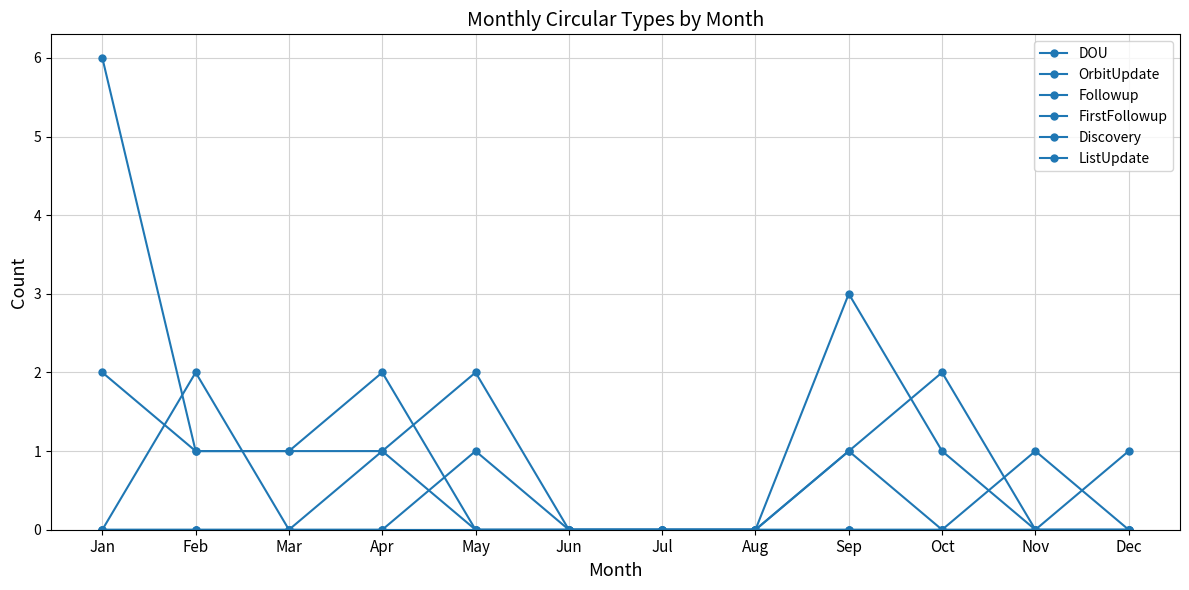

The Discovery series shows 0 at Jul. True or false?

True